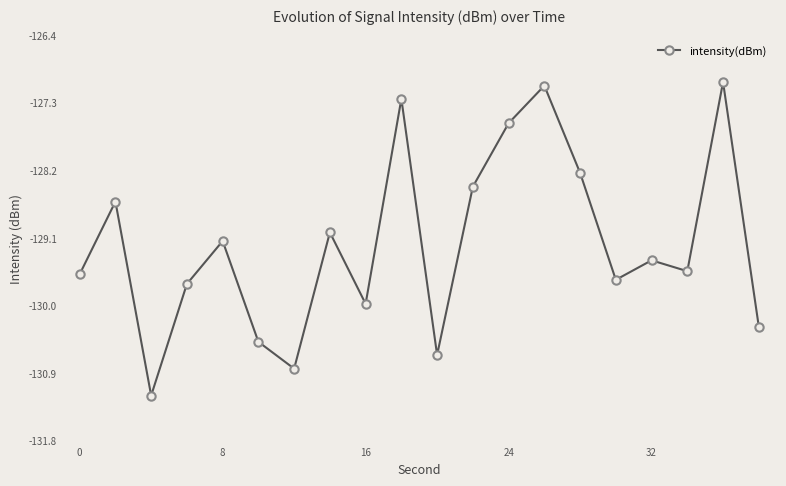

What is the minimum value shown in the chart?

-131.2